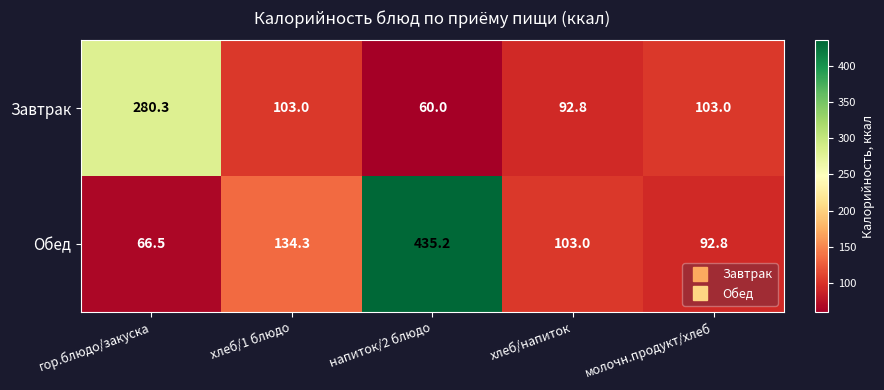

At молочн.продукт/хлеб, list the series in order from smallest to largest.

Обед, Завтрак